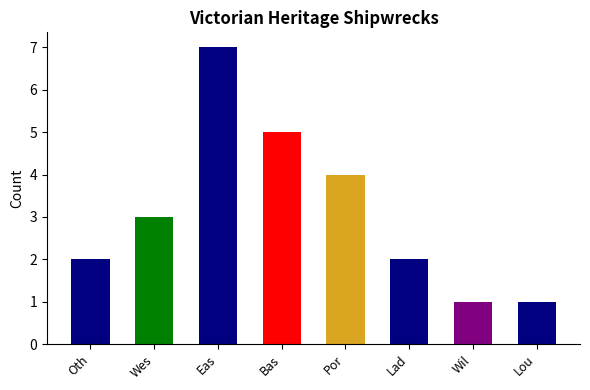

What is the greatest value displayed?

7